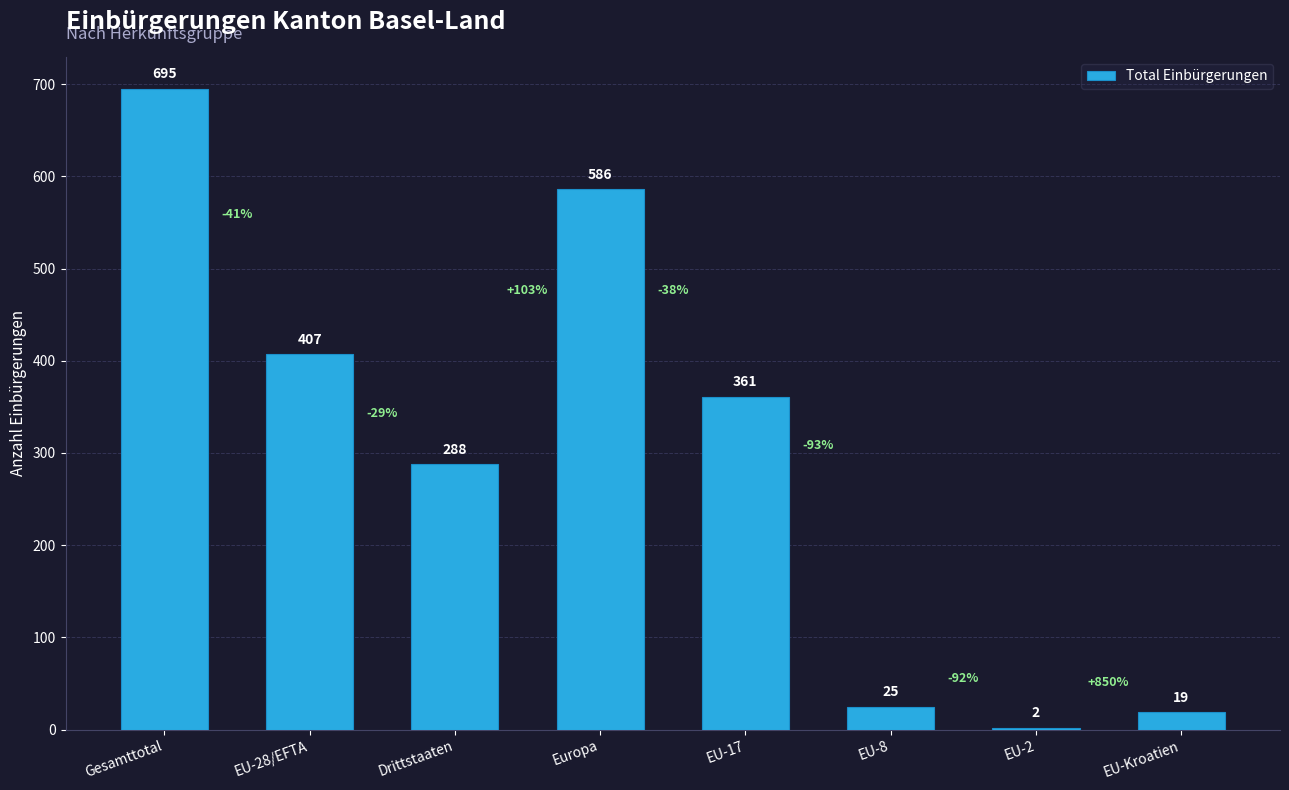

Approximately how many times larger is the value at Drittstaaten compared to EU-28/EFTA?

0.7